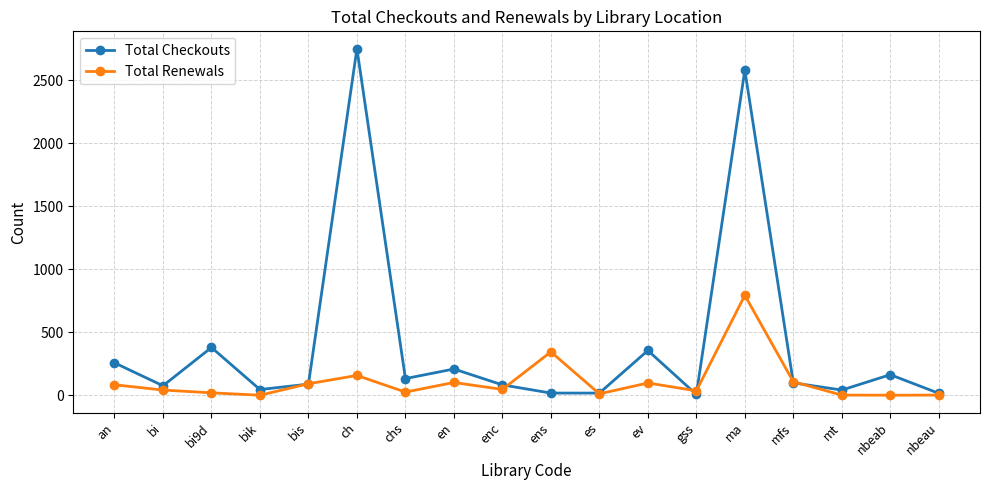

At which category does Total Checkouts reach its first local valley?

bi